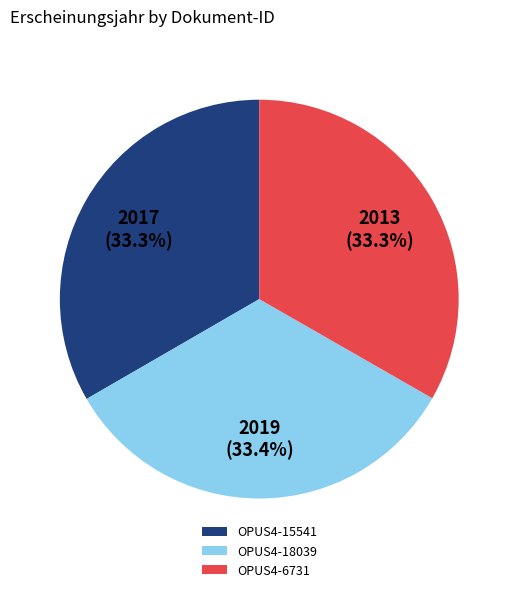

How many segments does this pie chart have?

3